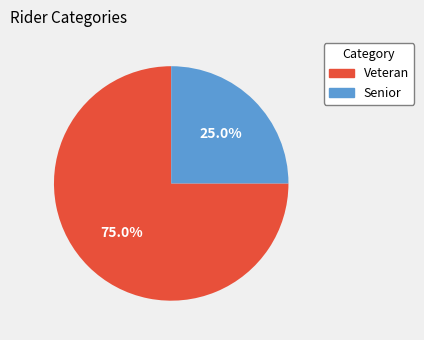

Rank the categories by value from highest to lowest.

Veteran, Senior